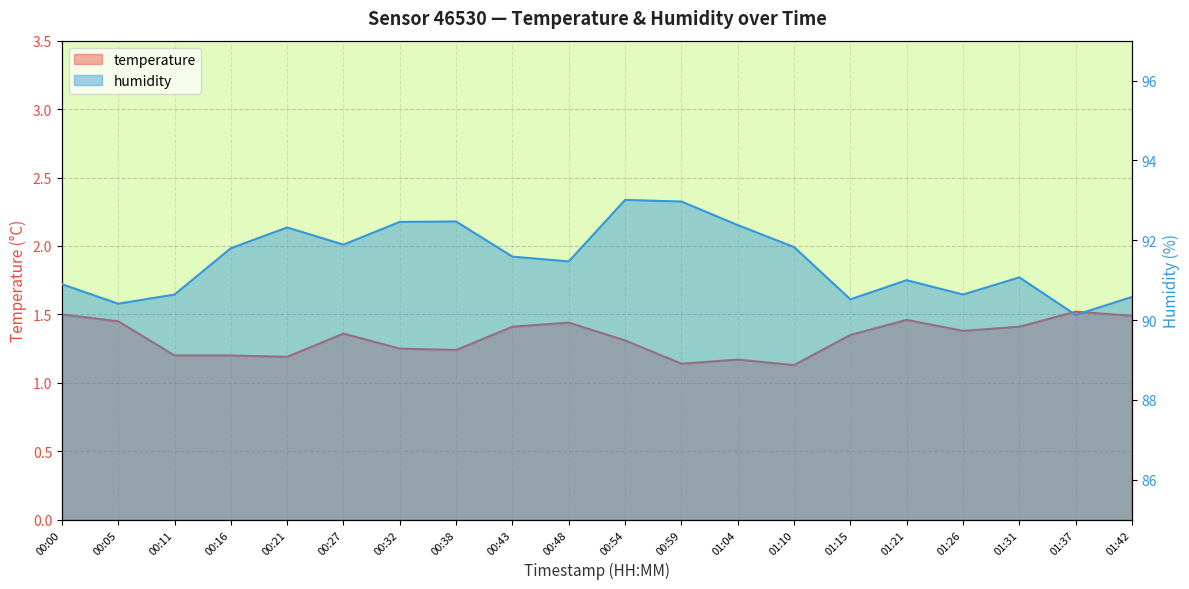

The humidity series shows 40.5 at 01:26. True or false?

False